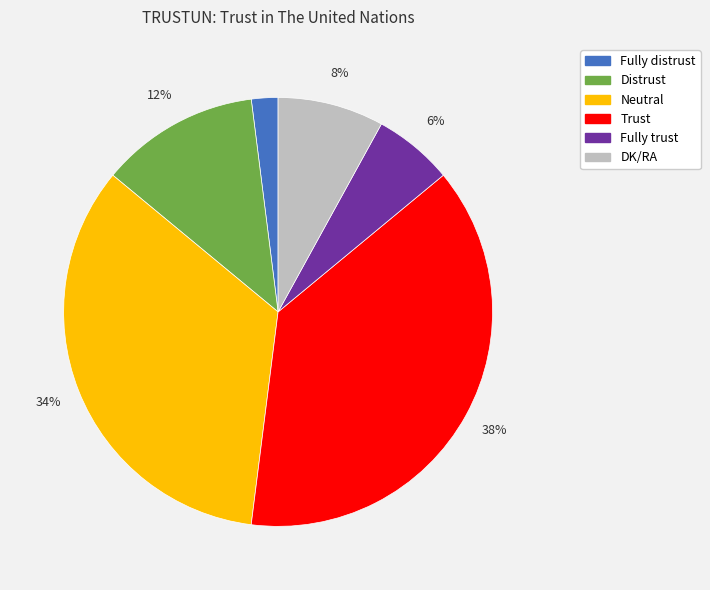

Which has a higher value, Trust or Fully trust?

Trust